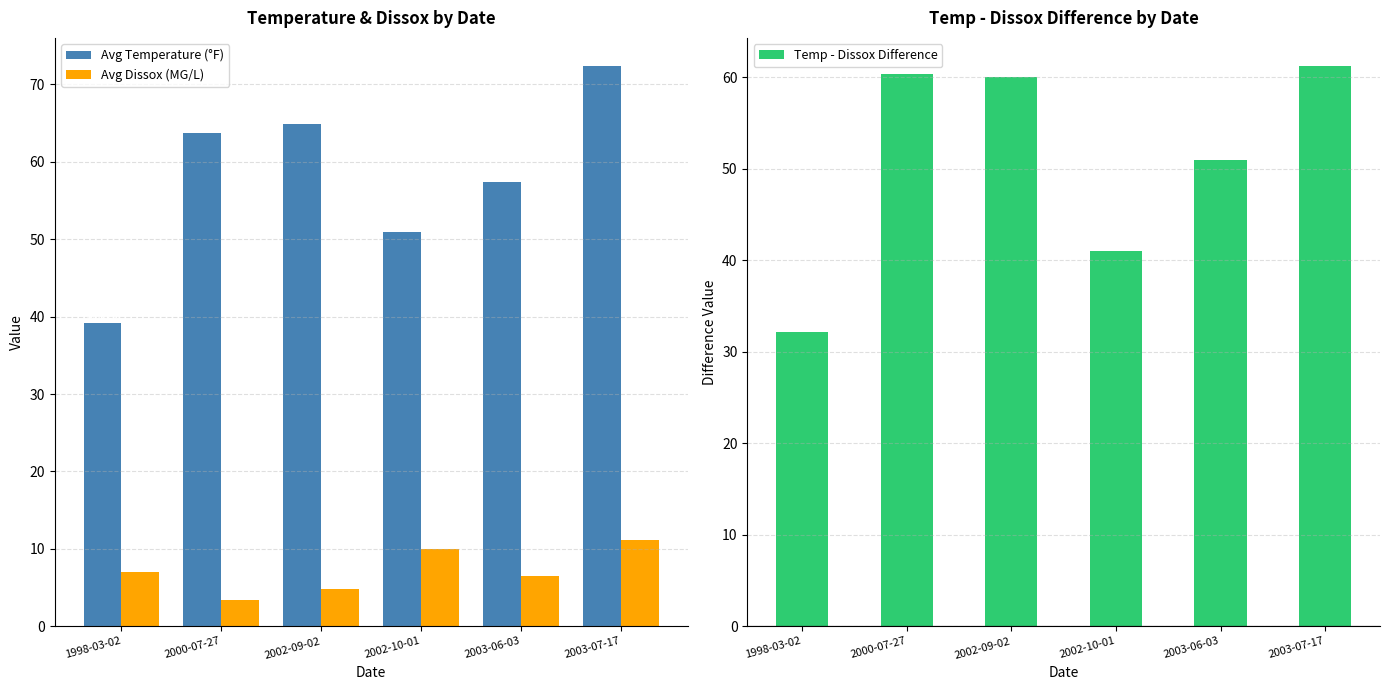

How many groups of bars are there?

6